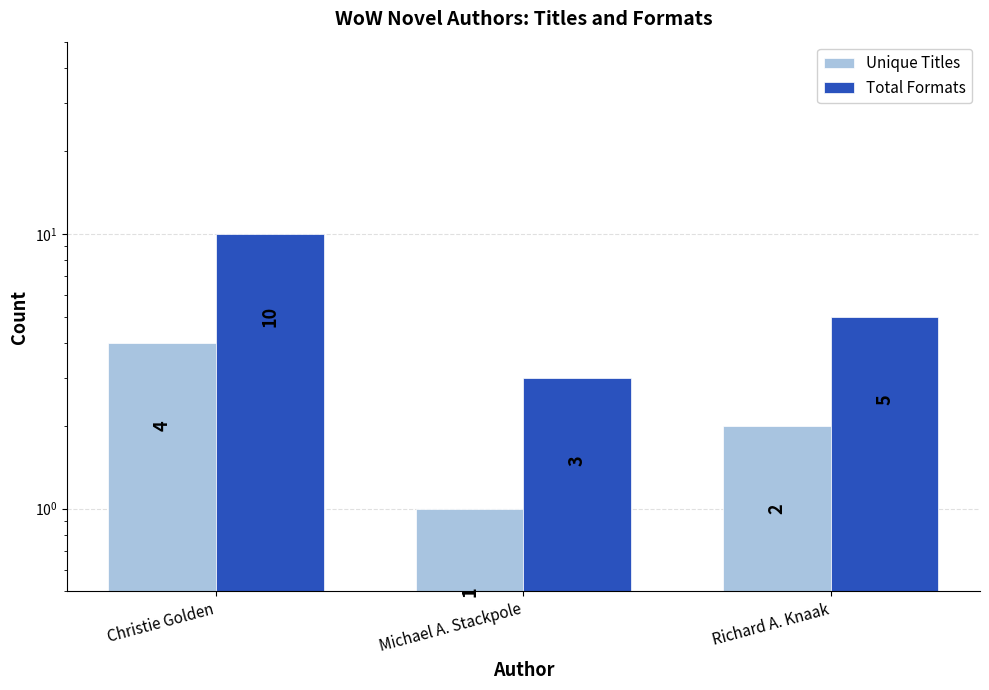

At which category does the chart reach its peak across all series?

Christie Golden